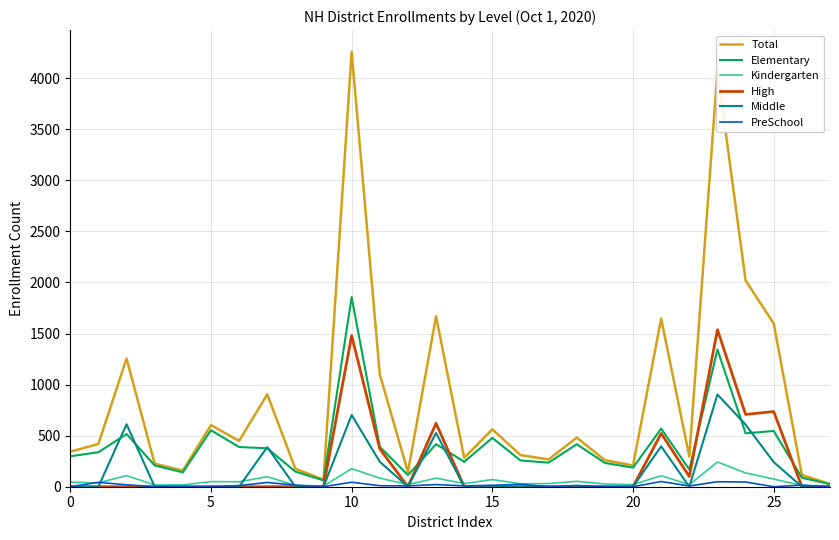

Which series has the largest total across all categories?

Total